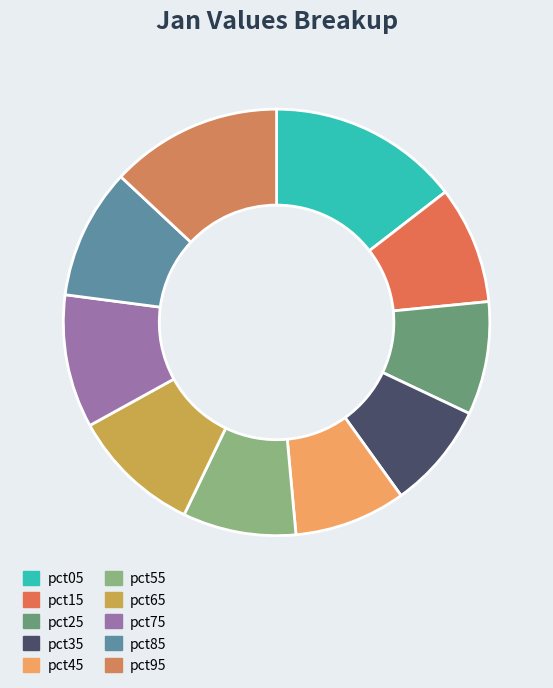

The pct85 slice represents 23% of the pie. True or false?

False